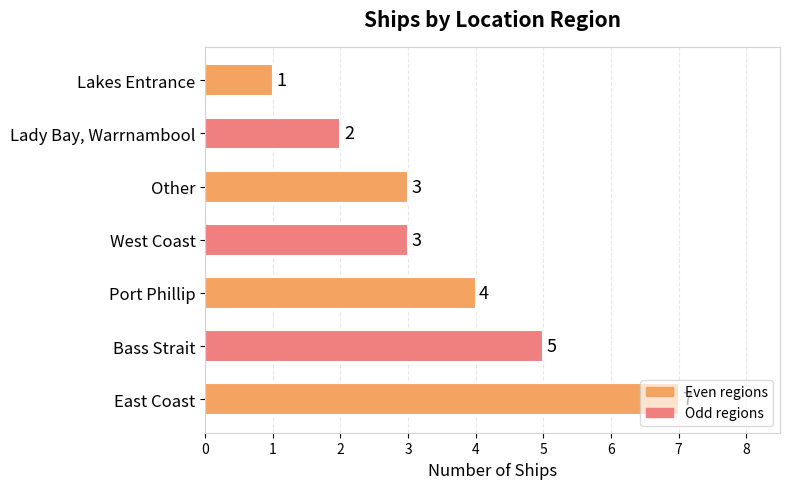

Which category has the lowest value across all series?

Lakes Entrance